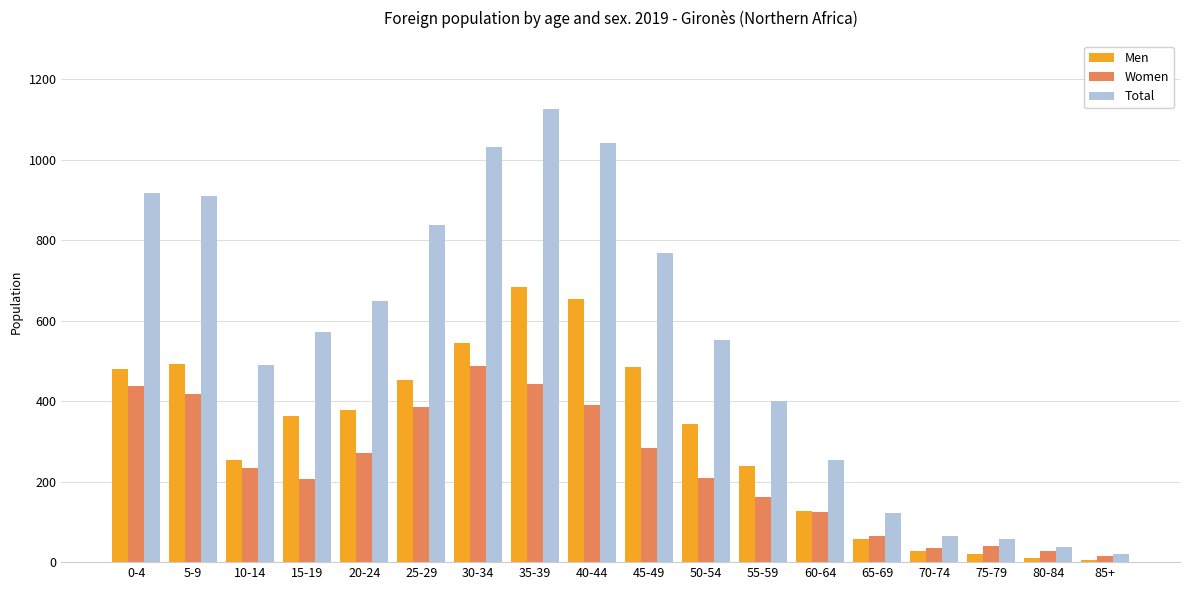

Which series has the largest total across all categories?

Total